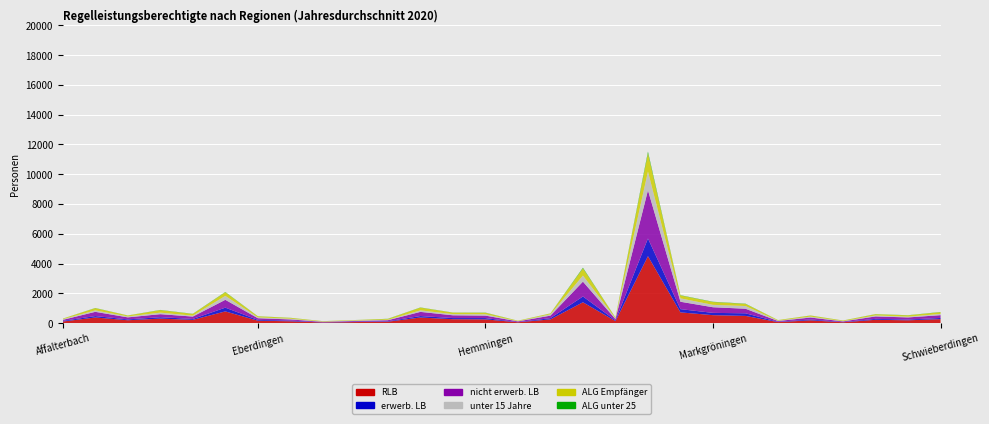

Reading right to left, list all the values displayed in this chart.

RLB: 271.7	194.2	227.6	59.8	190.8	73.1	488.2	537.9	724.1	4498.9	137.5	1403.4	254.3	60.2	255.0	265.8	381.1	99.3	75.2	45.8	127.6	166.8	790.8	223.3	306.2	198.0	382.5	111.5
erwerb. LB: 77.7	50.8	62.7	18.8	58.7	22.8	174.8	154.1	217.3	1187.1	52.5	389.4	83.8	13.8	87.2	77.2	97.5	31.8	32.2	13.8	46.7	56.1	251.2	60.0	95.2	55.4	94.9	43.7
nicht erwerb. LB: 189.0	141.4	162.0	40.0	130.0	48.8	306.9	377.5	497.2	3236.8	83.6	996.8	167.6	46.3	166.5	185.8	280.3	67.3	43.0	31.2	77.1	109.8	527.0	160.3	203.2	137.3	284.3	67.2
unter 15 Jahre: 82.7	52.8	65.6	19.8	60.8	24.3	181.2	160.4	226.9	1262.2	53.9	406.7	86.8	13.8	88.5	80.1	100.8	32.0	32.2	14.6	50.5	57.1	263.8	63.0	103.0	60.7	98.2	44.2
ALG Empfänger: 117.6	86.8	81.8	39.2	70.6	37.2	143.1	190.1	196.1	1225.8	45.2	486.2	59.5	29.8	100.4	97.7	185.3	56.2	28.1	27.1	55.0	69.4	242.3	112.8	169.0	61.8	148.8	36.5
ALG unter 25: 13.4	9.5	9.2	3.1	6.2	2.8	16.2	17.8	18.2	105.1	5.9	42.6	6.1	2.8	12.0	7.8	11.8	9.2	1.9	3.4	5.7	7.6	20.0	11.5	12.9	6.2	11.9	3.5